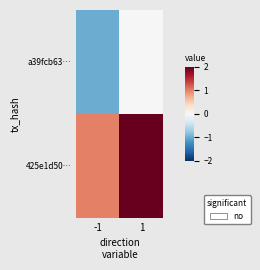

Reading left to right, extract all data points from this chart.

a39fcb63…: -1=-1	1=0
425e1d50…: -1=1	1=72